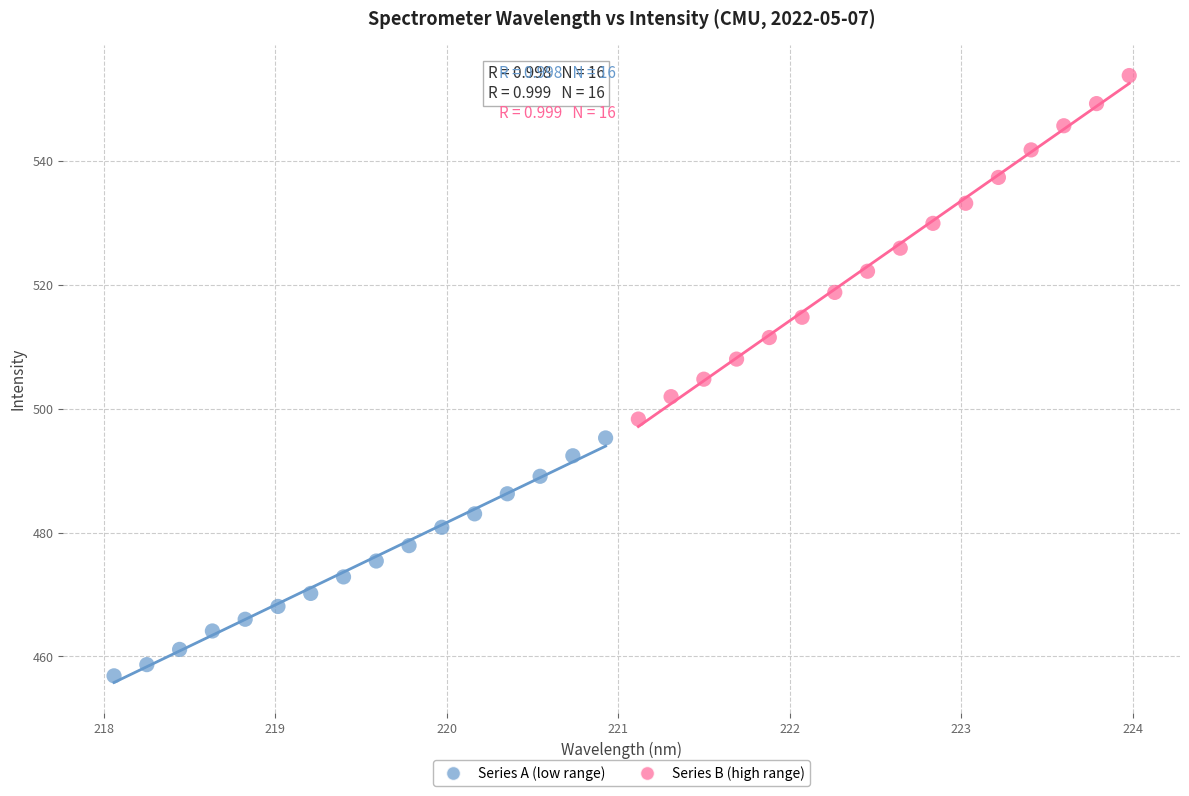

Which series reaches the minimum Y coordinate?

Series A (low range)